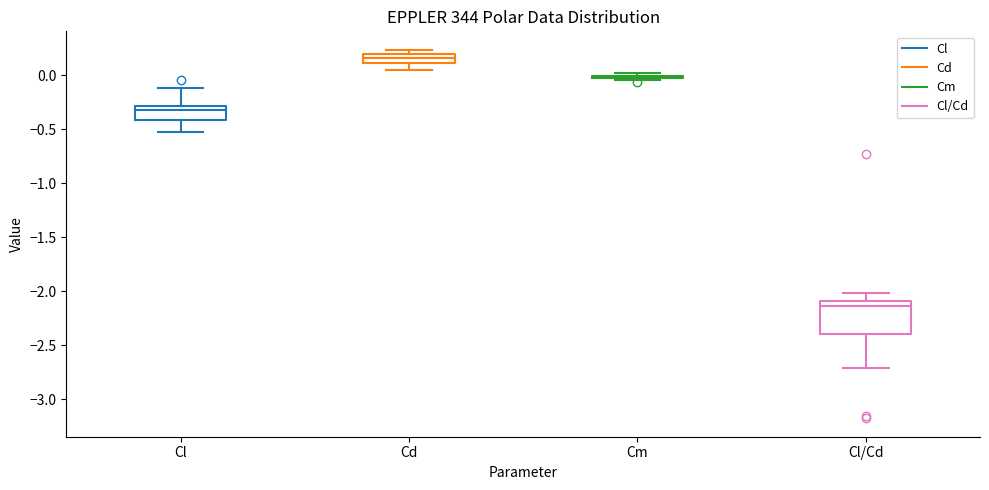

Reading left to right, transcribe this box plot: for each box, give where its median line is, the range the box spans, and where its two whiskers end, as read against the y-axis. The values are not printed on the chart, so give them approximately, as read against the axis.

Cl: median -0.30 (just below the box's upper edge), box -0.40 to -0.30, whiskers -0.50 to -0.10
Cd: median 0.15, box 0.10 to 0.20, whiskers 0.05 to 0.25
Cm: box collapsed to a line at 0.00, whiskers -0.05 to 0.00
Cl/Cd: median -2.15, box -2.40 to -2.10, whiskers -2.70 to -2.00